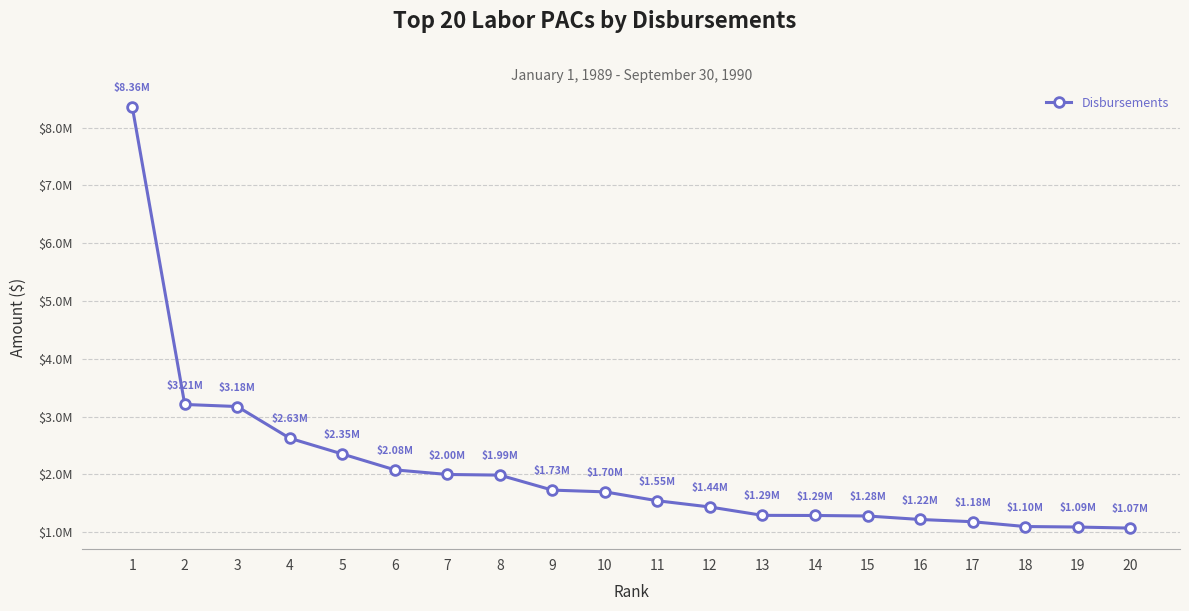

What is the smallest value displayed?

1072350